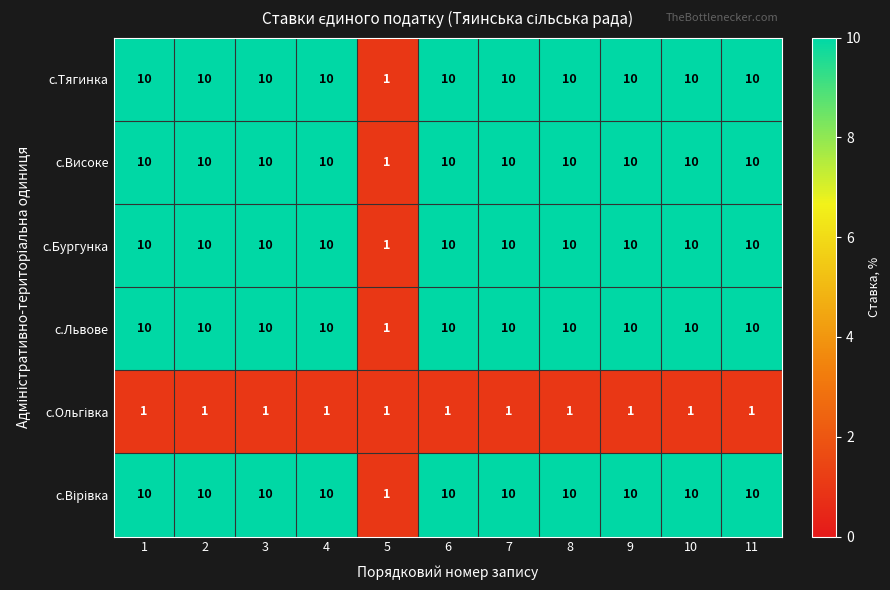

Which category has the lowest value in the с.Високе series?

5